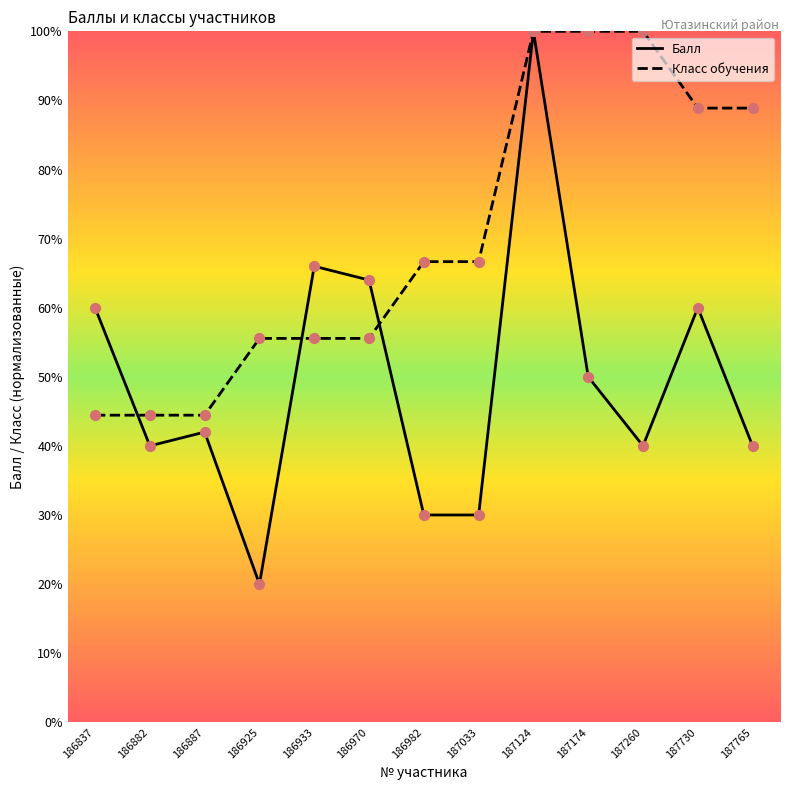

At how many categories does at least one series exceed 91?

3